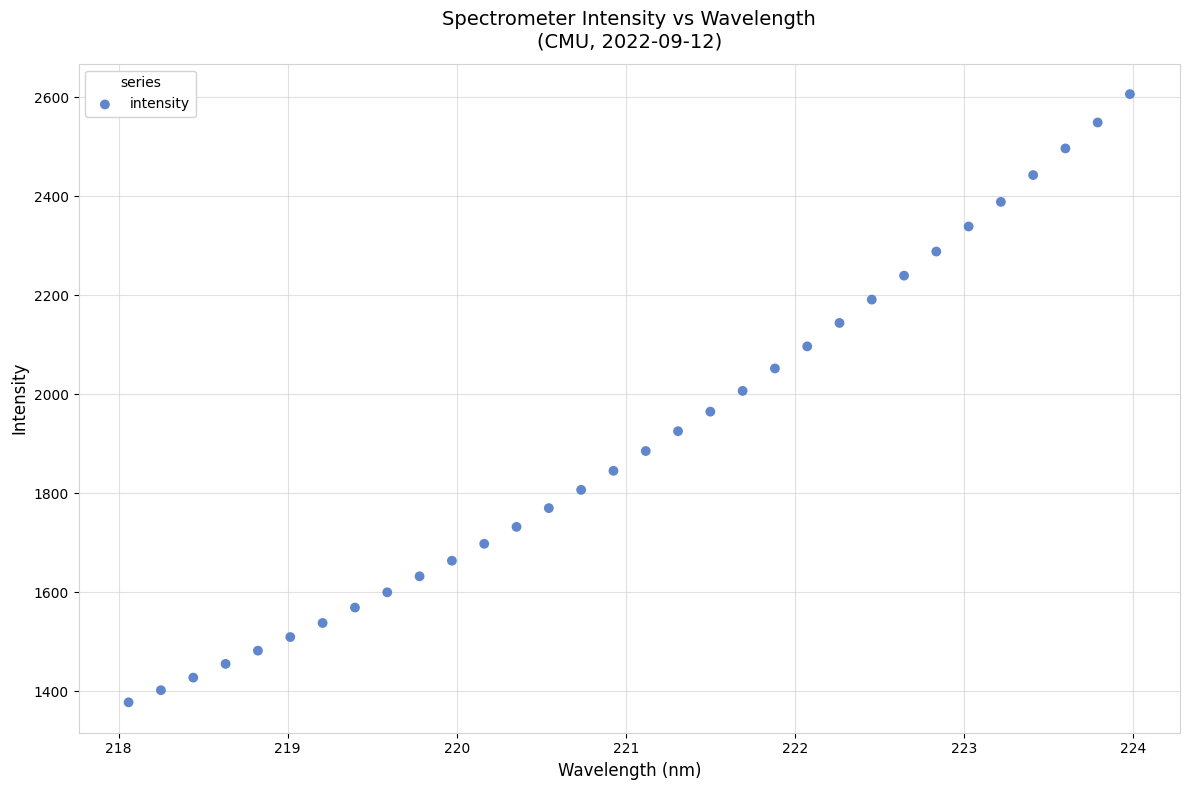

What is the range of Y values (max minus min)?

1228.9